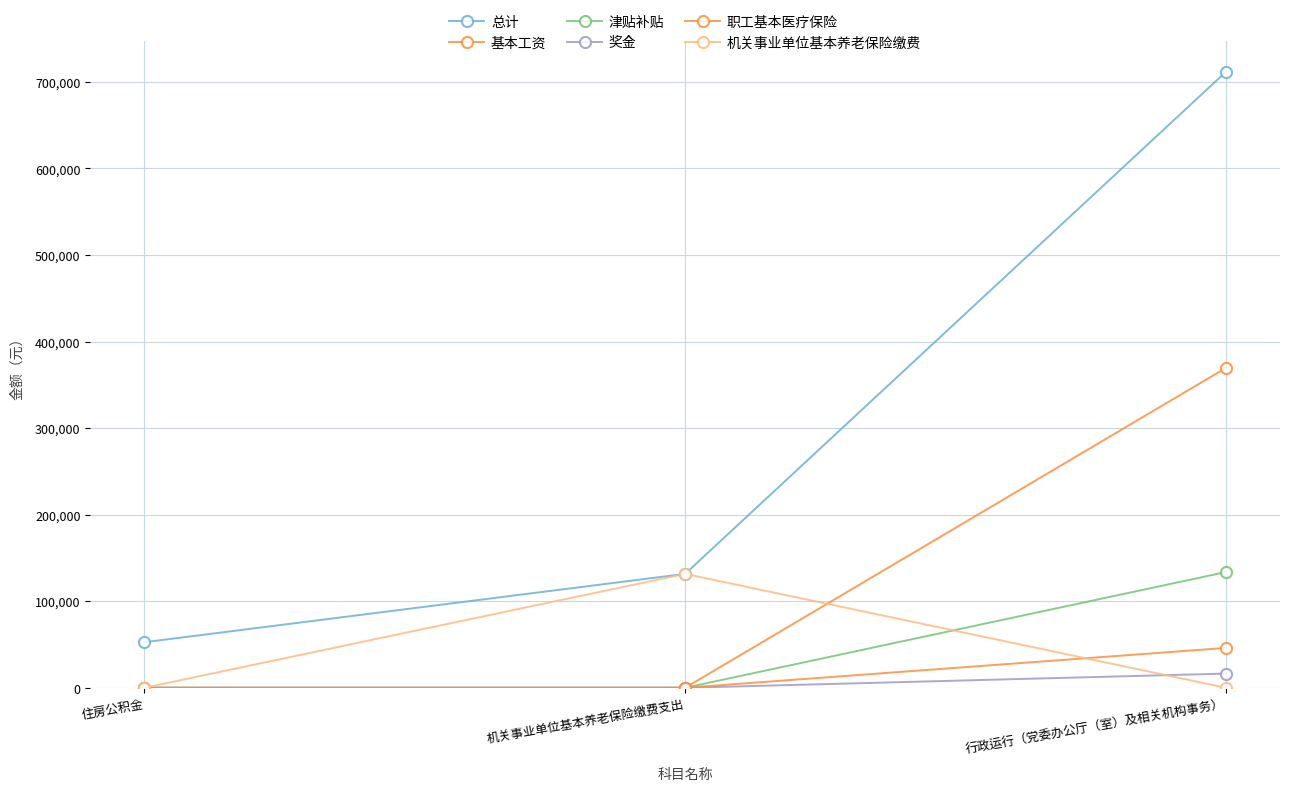

At 行政运行（党委办公厅（室）及相关机构事务）, list the series in order from largest to smallest.

总计, 基本工资, 津贴补贴, 职工基本医疗保险, 奖金, 机关事业单位基本养老保险缴费